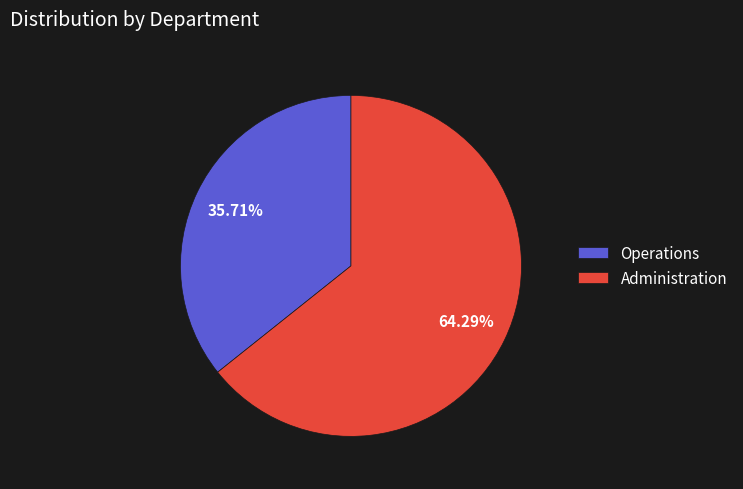

What is the majority slice?

Administration